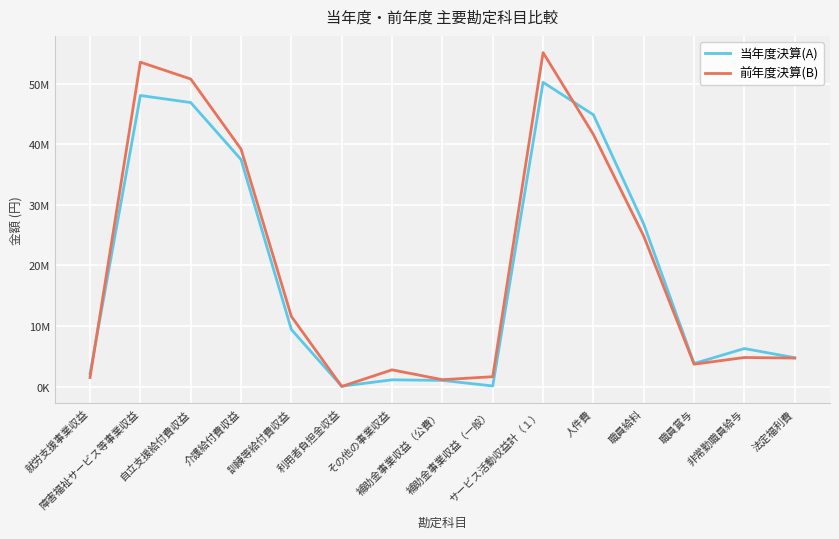

What are all the series names shown in the legend?

当年度決算(A), 前年度決算(B)